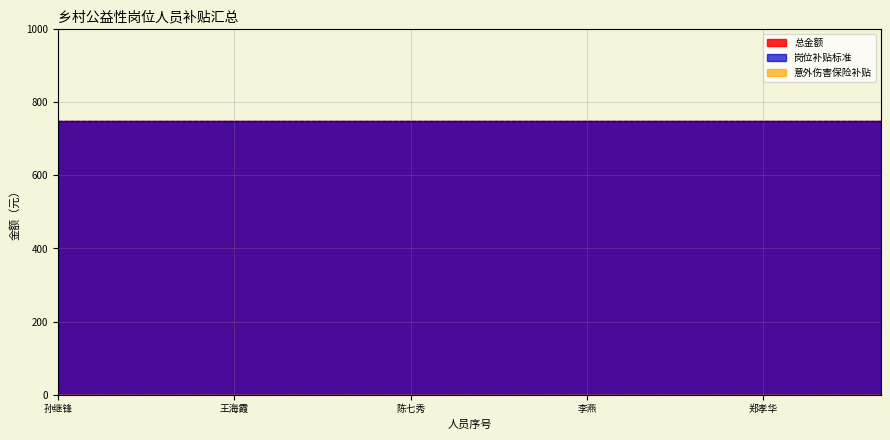

True or false: 总金额 and 意外伤害保险补贴 intersect in this chart.

False